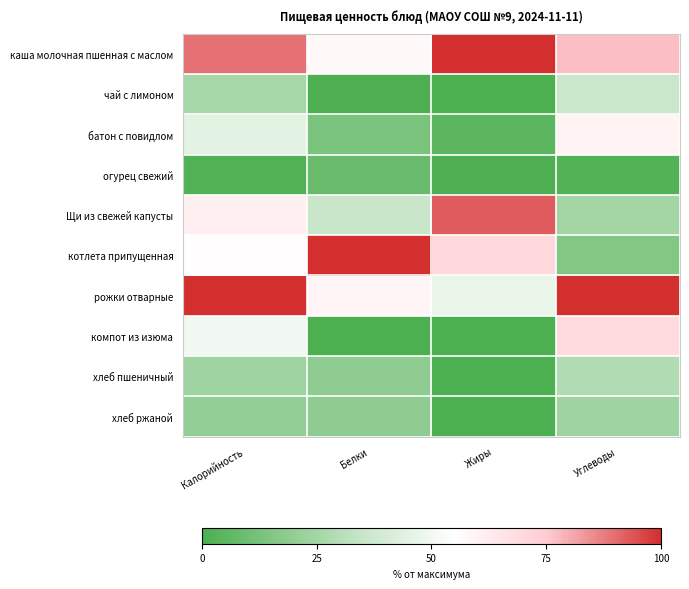

Reading right to left, list all the values displayed in this chart.

каша молочная пшенная с маслом: Углеводы=77.1	Жиры=100.0	Белки=57.4	Калорийность=89.5
чай с лимоном: Углеводы=36.3	Жиры=0.0	Белки=0.6	Калорийность=25.7
батон с повидлом: Углеводы=59.5	Жиры=4.8	Белки=13.2	Калорийность=44.7
огурец свежий: Углеводы=2.1	Жиры=0.6	Белки=8.0	Калорийность=1.9
Щи из свежей капусты: Углеводы=24.8	Жиры=92.8	Белки=35.6	Калорийность=61.1
котлета припущенная: Углеводы=15.5	Жиры=70.5	Белки=100.0	Калорийность=55.7
рожки отварные: Углеводы=100.0	Жиры=47.0	Белки=59.0	Калорийность=100.0
компот из изюма: Углеводы=69.0	Жиры=0.0	Белки=0.0	Калорийность=50.2
хлеб пшеничный: Углеводы=28.6	Жиры=0.0	Белки=19.0	Калорийность=23.6
хлеб ржаной: Углеводы=23.8	Жиры=0.0	Белки=19.0	Калорийность=20.3